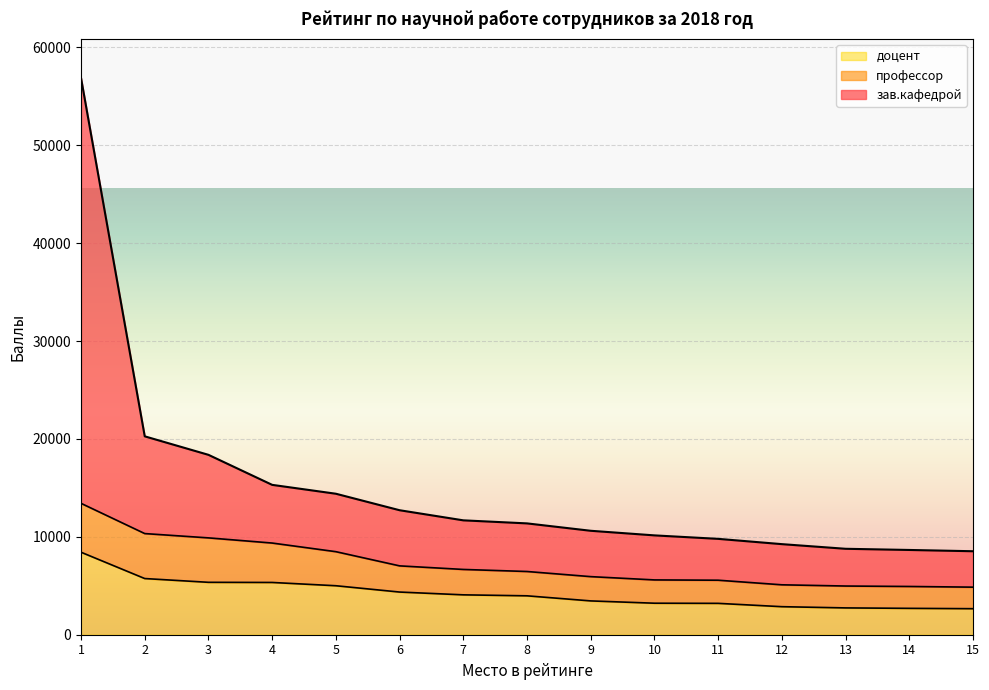

True or false: доцент and зав.кафедрой intersect in this chart.

False